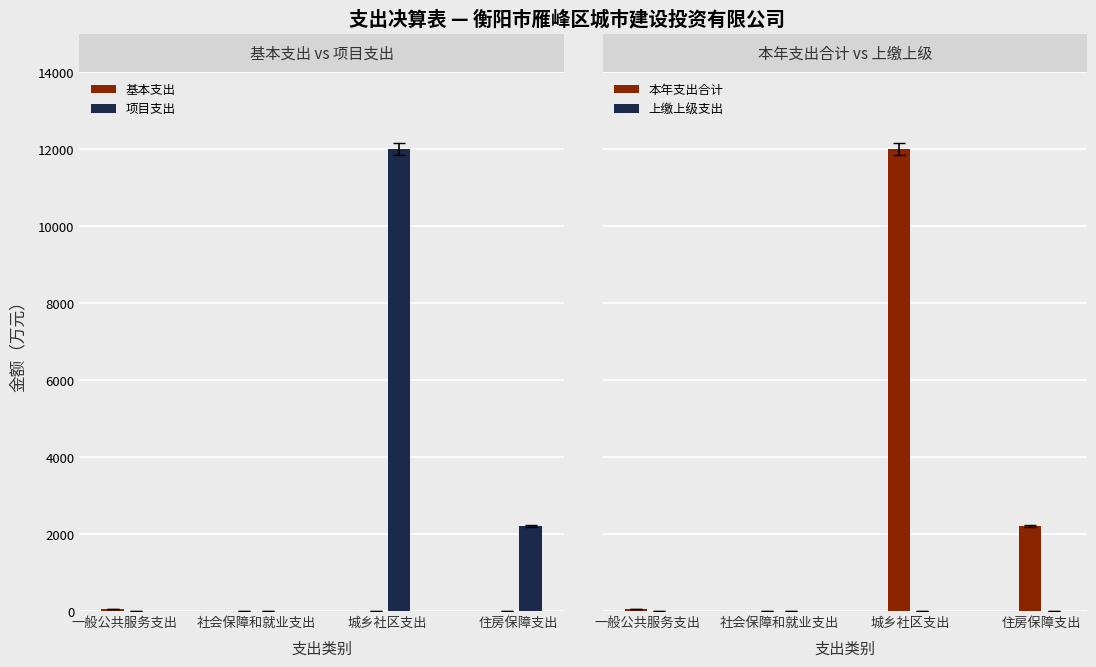

Which label corresponds to the smallest value in the chart?

城乡社区支出